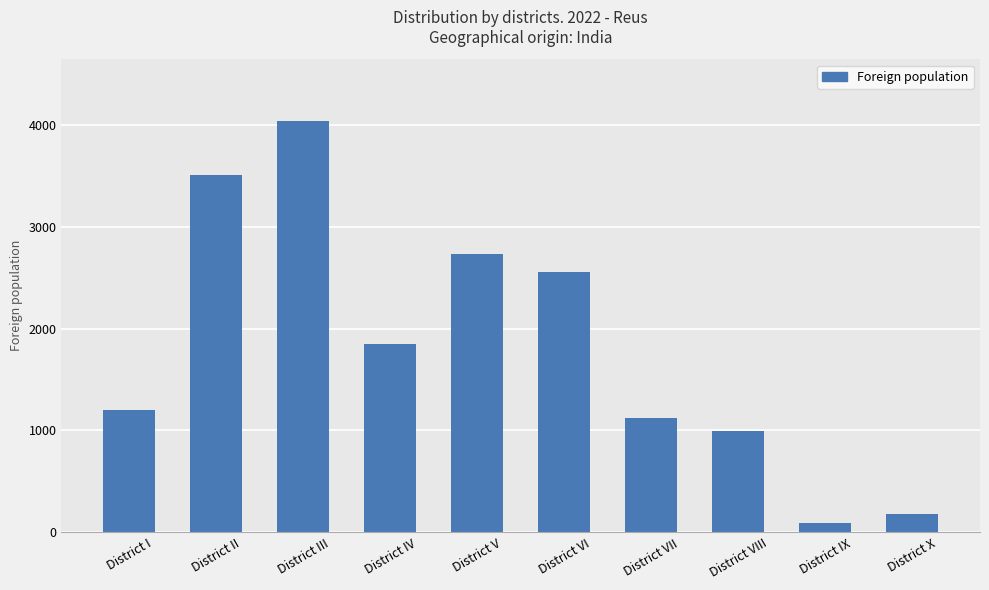

What is the greatest value displayed?

4039